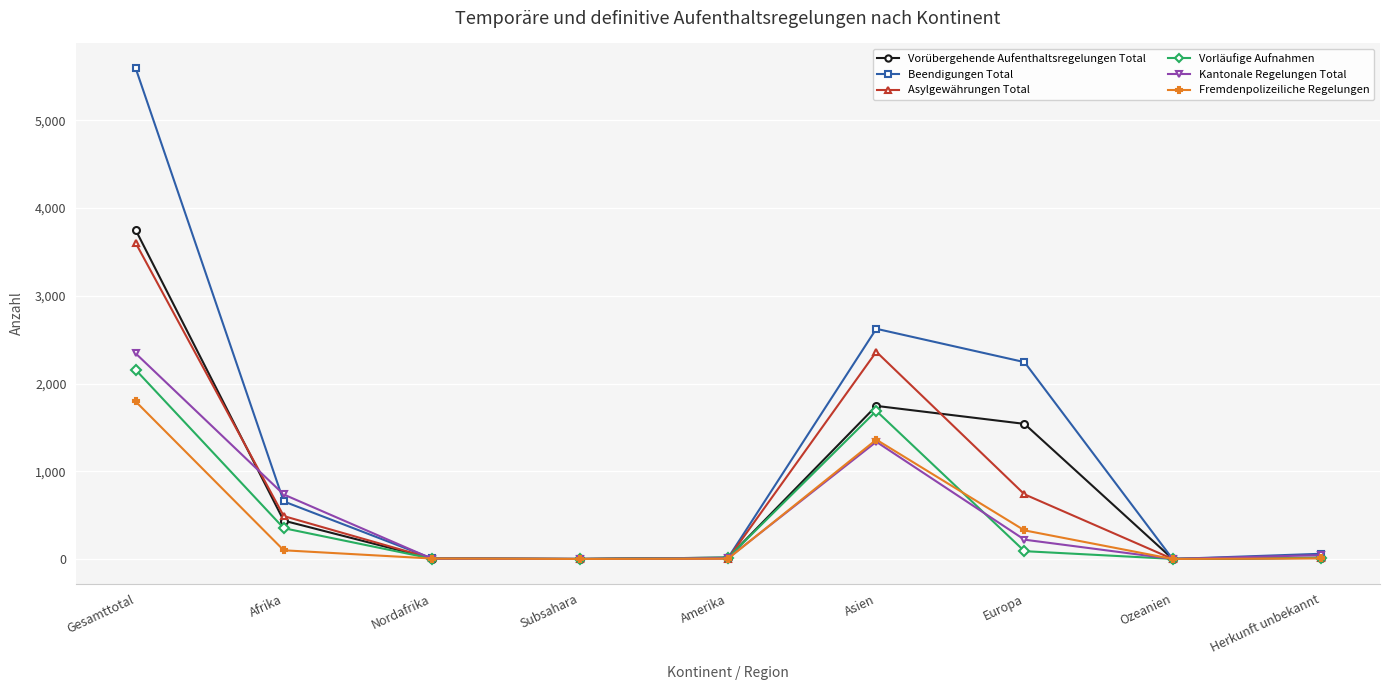

The Kantonale Regelungen Total series shows 44 at Herkunft unbekannt. True or false?

True